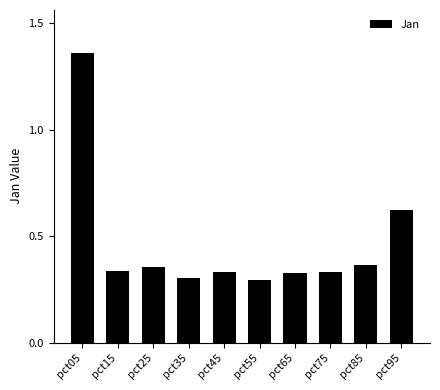

Does the chart contain any negative values?

No